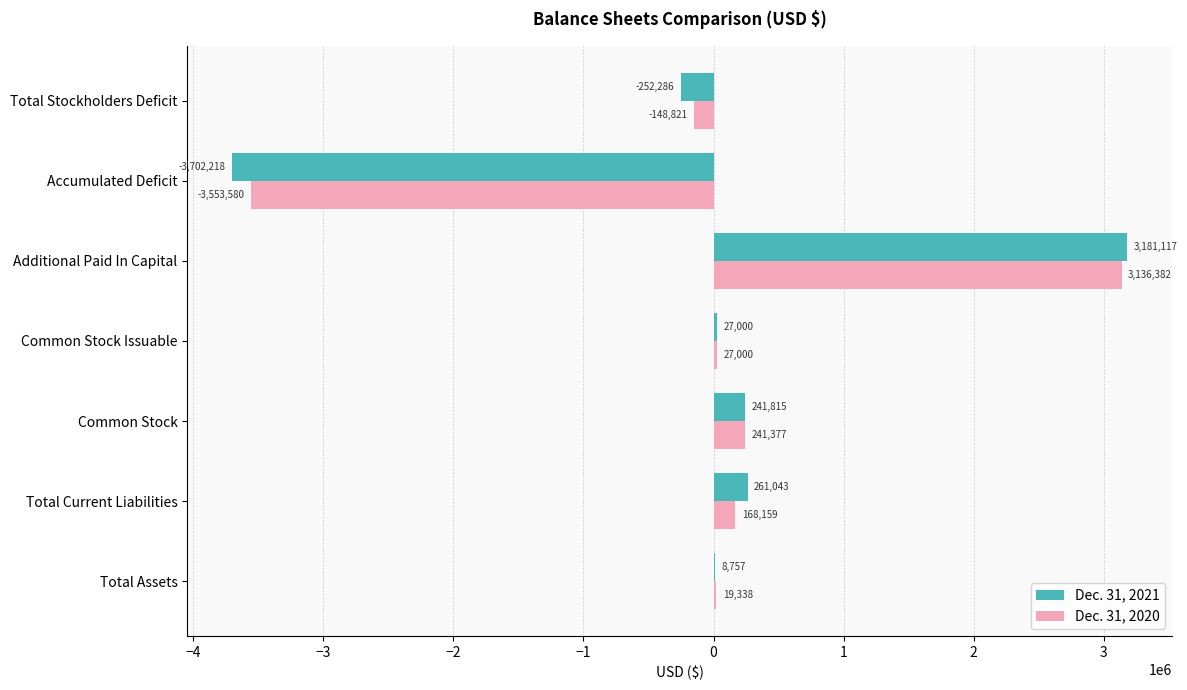

What is the approximate value of Dec. 31, 2020 at Common Stock, to the nearest 50?

241400